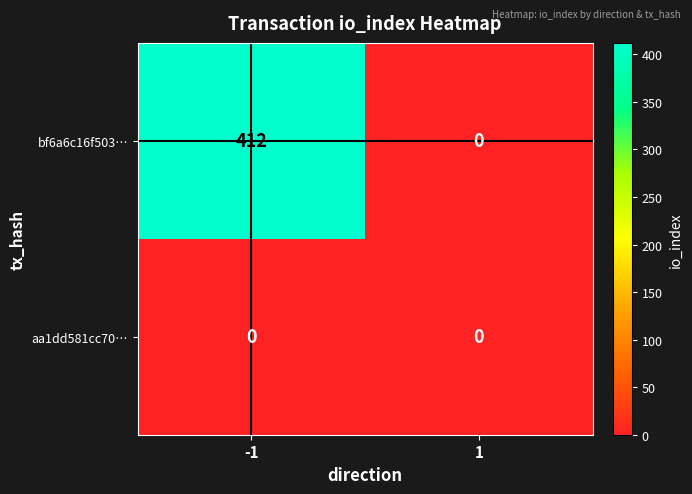

At which category does the chart reach its peak across all series?

-1